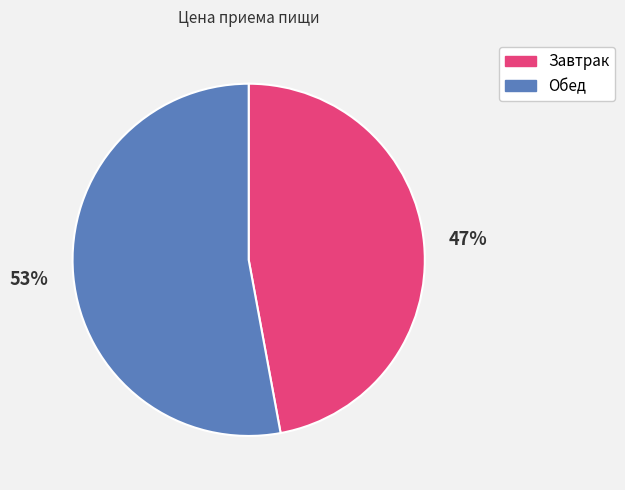

Is there a majority slice in this chart?

Yes